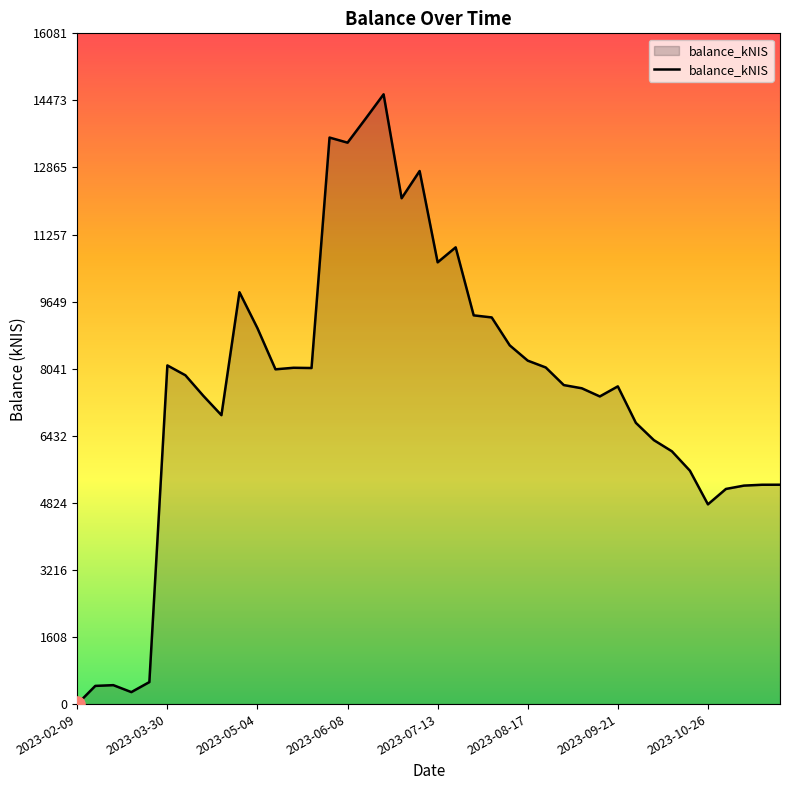

What is the greatest value displayed?

14619.3